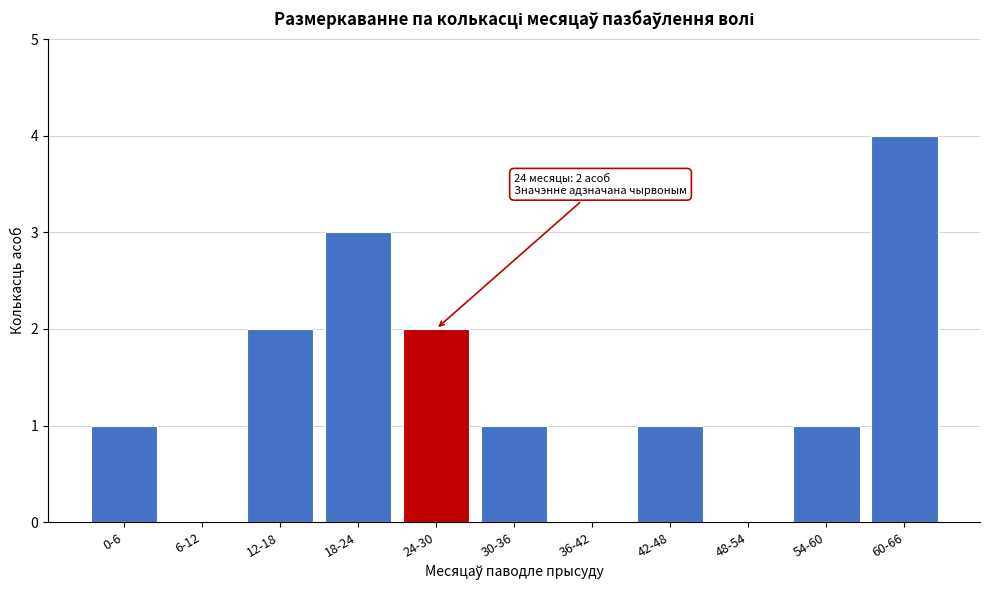

Reading right to left, list all the values displayed in this chart.

60-66=4	54-60=1	48-54=0	42-48=1	36-42=0	30-36=1	24-30=2	18-24=3	12-18=2	6-12=0	0-6=1